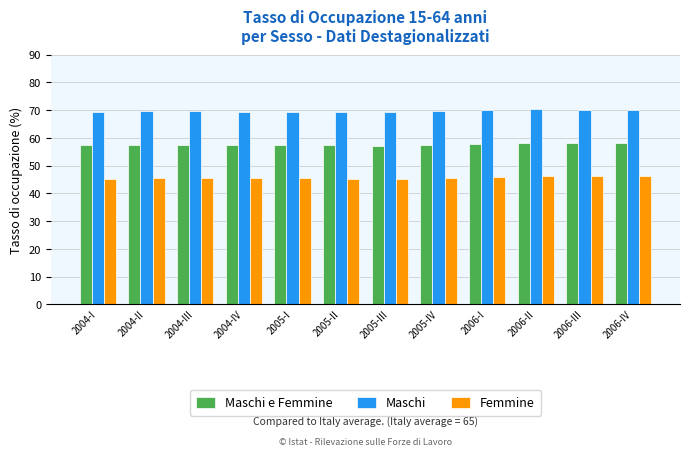

What is the spread (max minus min) of values at 2005-IV?

24.0